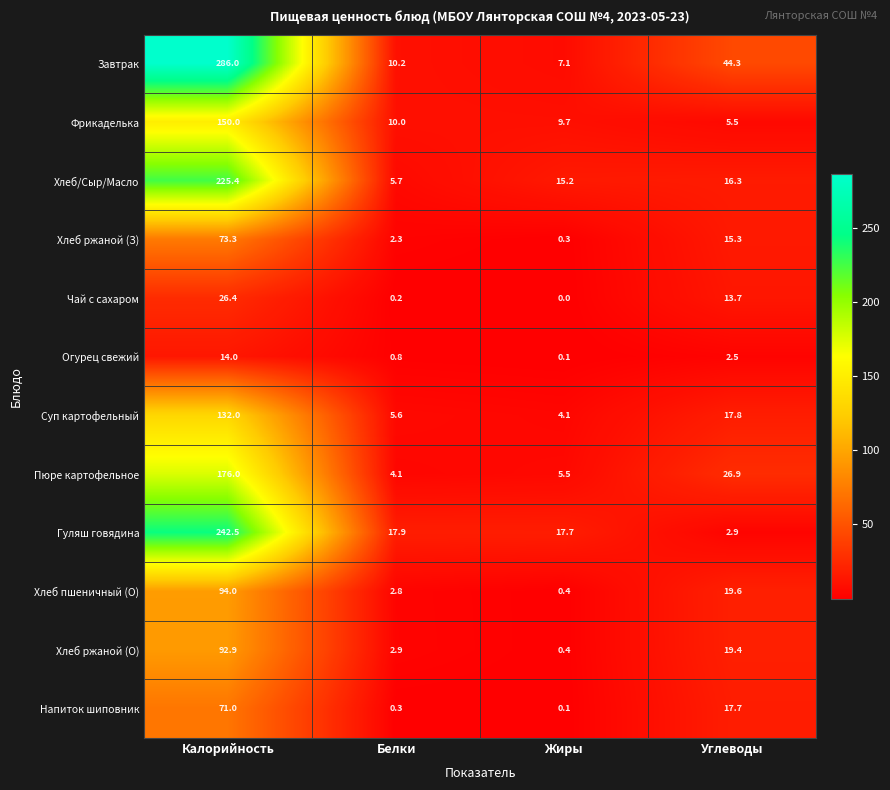

What is the average value of the Хлеб пшеничный (О) series?

29.2